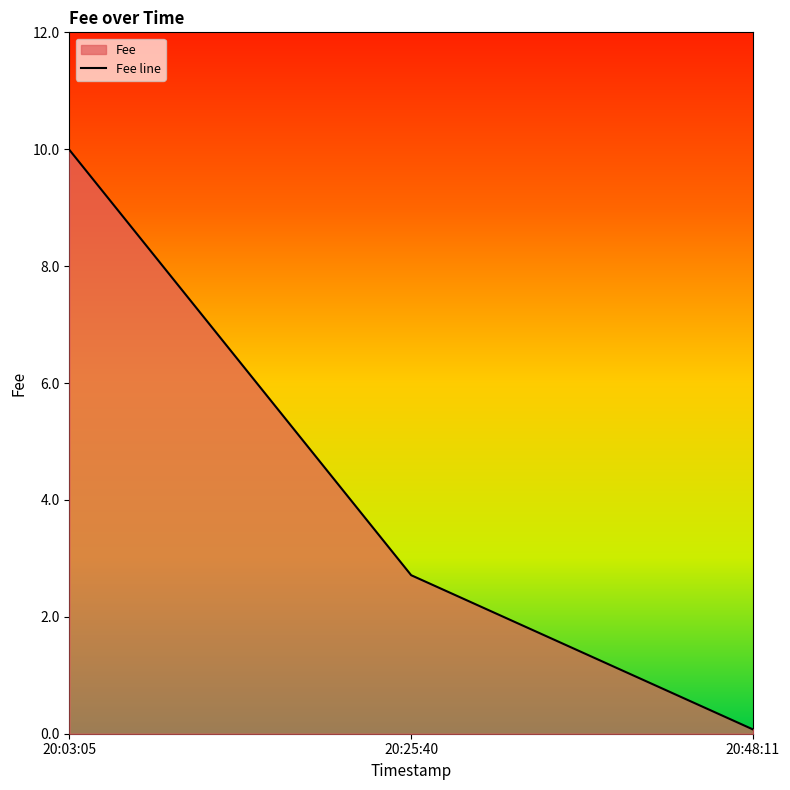

Count the number of data series in this chart.

1